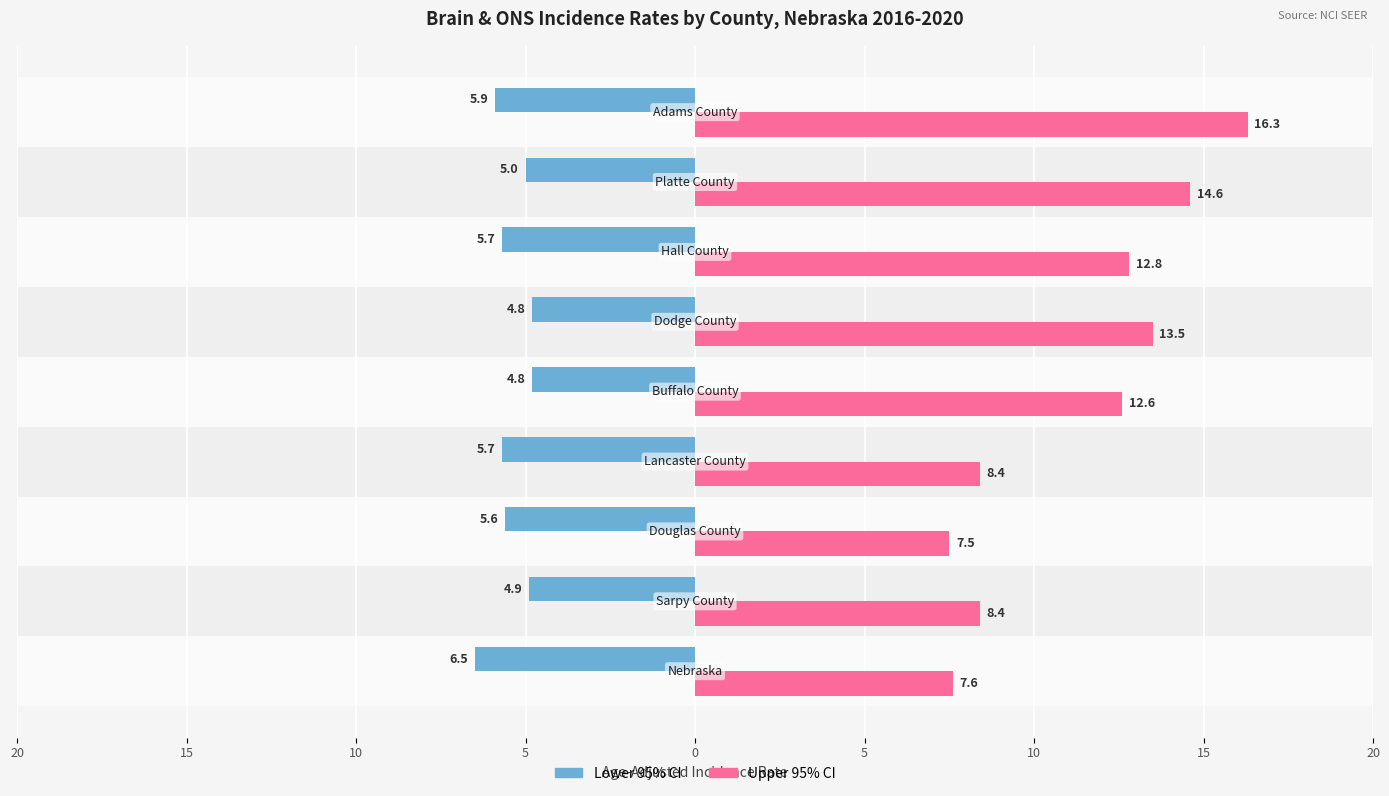

What is the difference between the maximum and minimum values in the Upper 95% CI series?

8.8